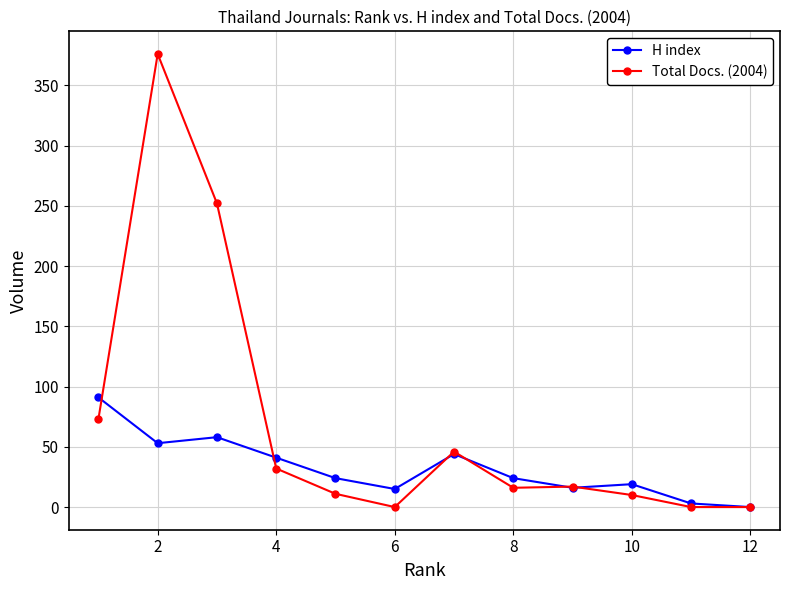

List the series in order of their peak value, highest first.

Total Docs. (2004), H index